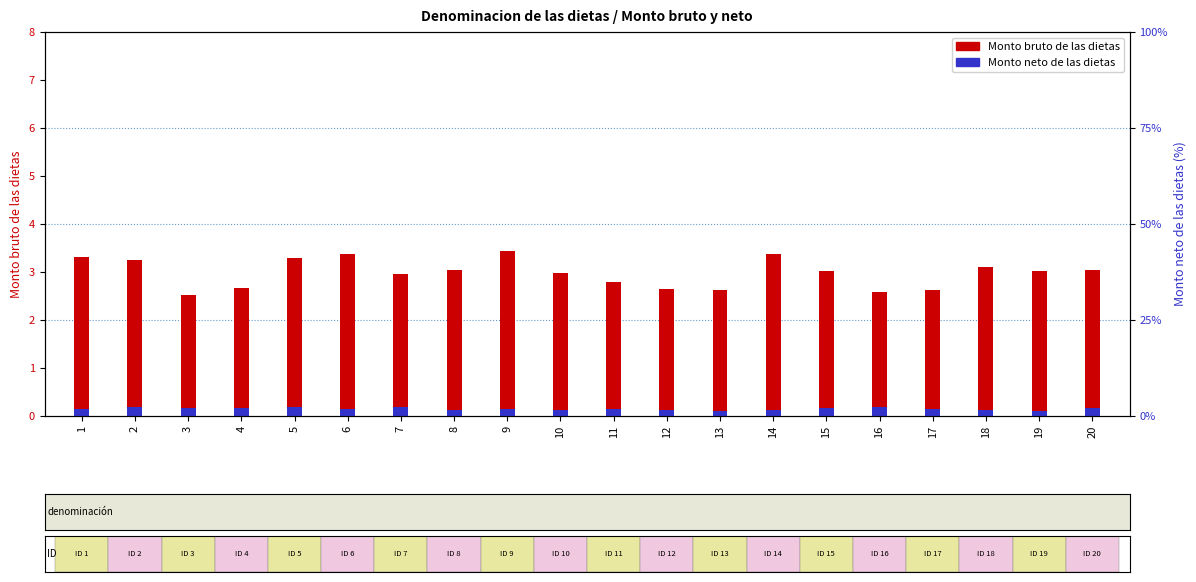

Reading left to right, list all the values displayed in this chart.

Monto bruto de las dietas: 3.3	3.3	2.5	2.7	3.3	3.4	3.0	3.1	3.4	3.0	2.8	2.6	2.6	3.4	3.0	2.6	2.6	3.1	3.0	3.0
Monto neto de las dietas: 0.1	0.2	0.2	0.2	0.2	0.1	0.2	0.1	0.1	0.1	0.1	0.1	0.1	0.1	0.2	0.2	0.1	0.1	0.1	0.2